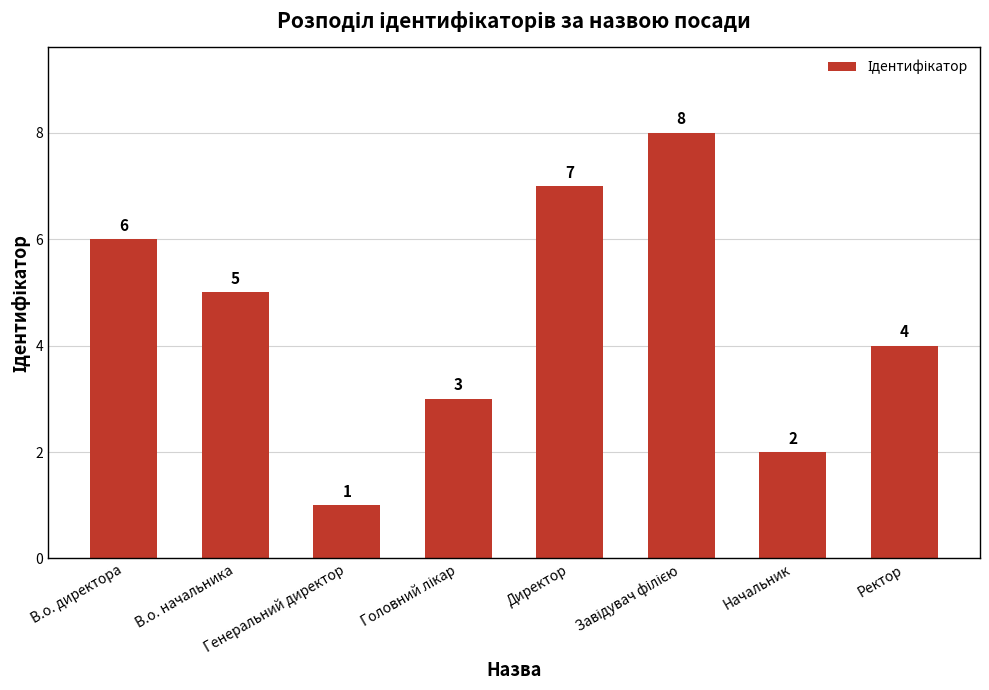

Between Ректор and Генеральний директор, which is larger?

Ректор